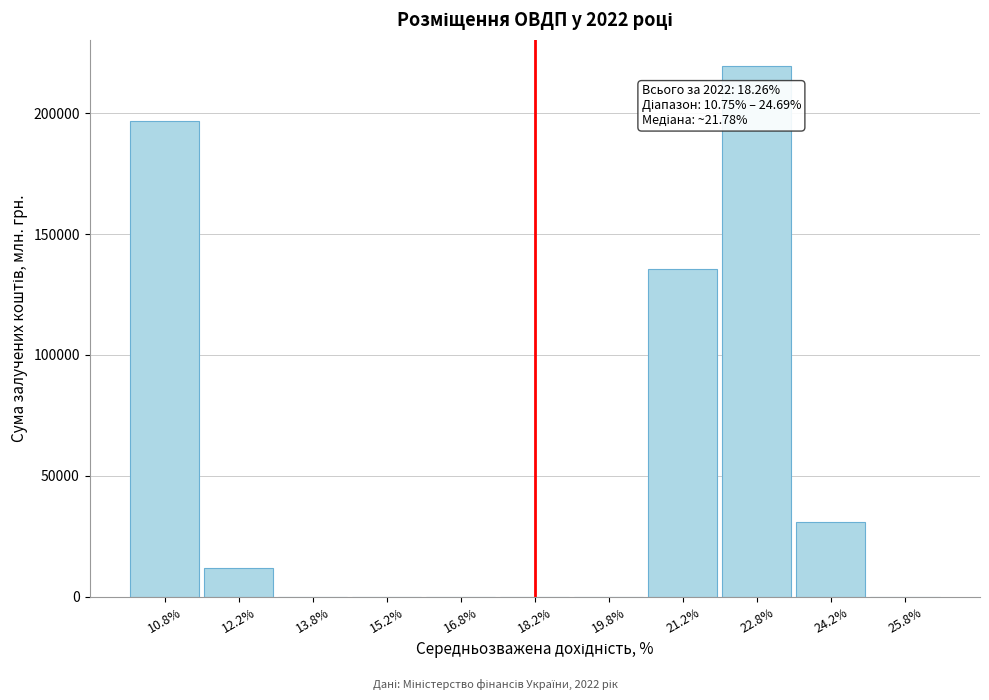

Reading left to right, transcribe all the data shown in this chart.

10.8%=196789.0	12.2%=11993.9	13.8%=0.0	15.2%=0.0	16.8%=0.0	18.2%=0.0	19.8%=0.0	21.2%=135345.1	22.8%=219357.2	24.2%=30899.2	25.8%=0.0